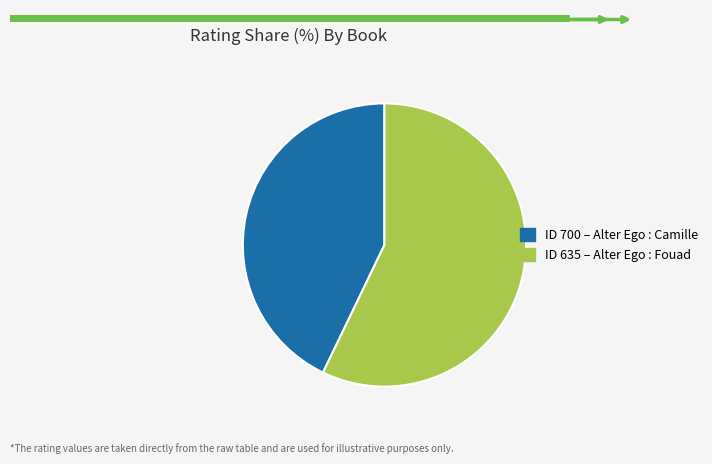

Is there a majority slice in this chart?

Yes